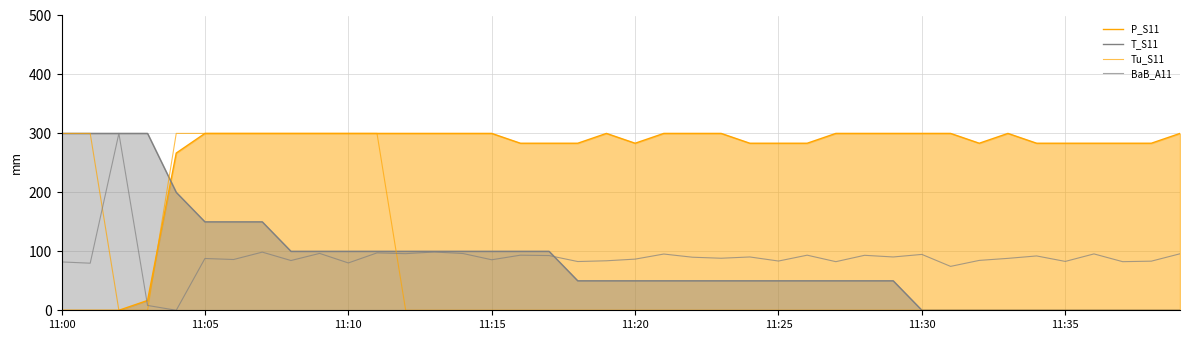

Between 37 and 28, which is larger?

28